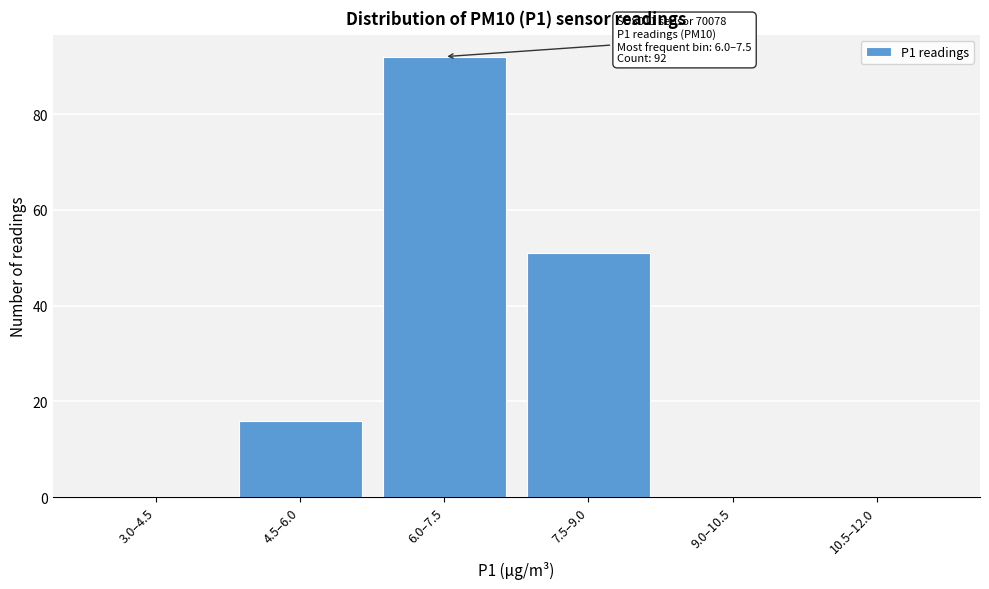

Reading right to left, transcribe all the data shown in this chart.

10.5–12.0=0	9.0–10.5=0	7.5–9.0=51	6.0–7.5=92	4.5–6.0=16	3.0–4.5=0